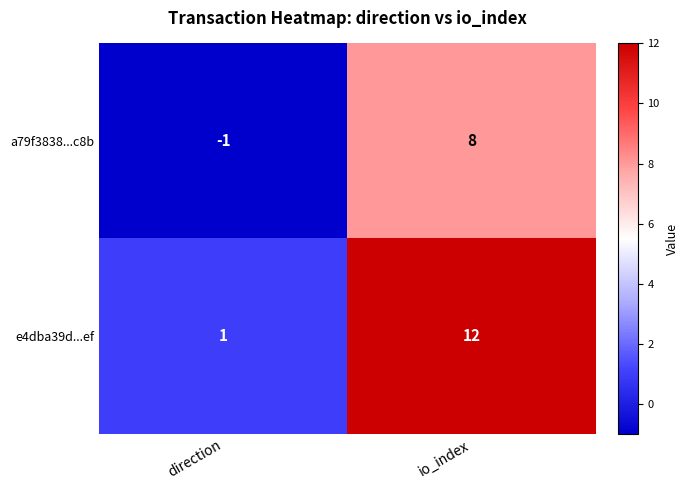

What is the approximate value of e4dba39d...ef at io_index, to the nearest 10?

10